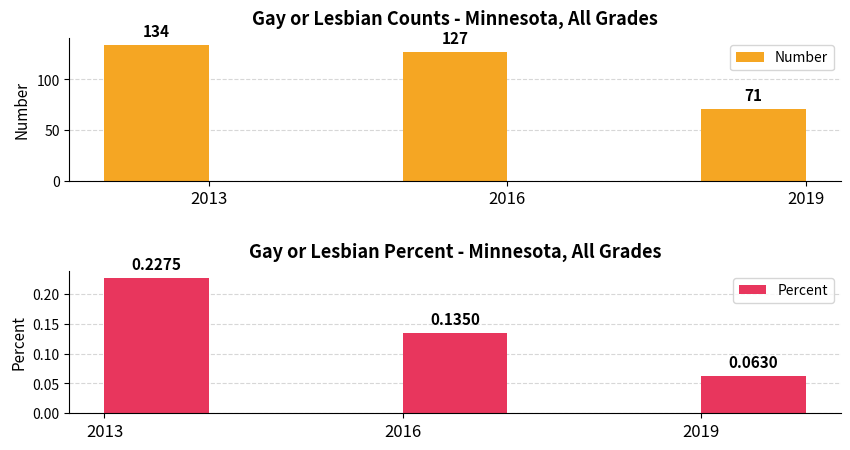

Rank the categories by Number value from highest to lowest.

2013, 2016, 2019